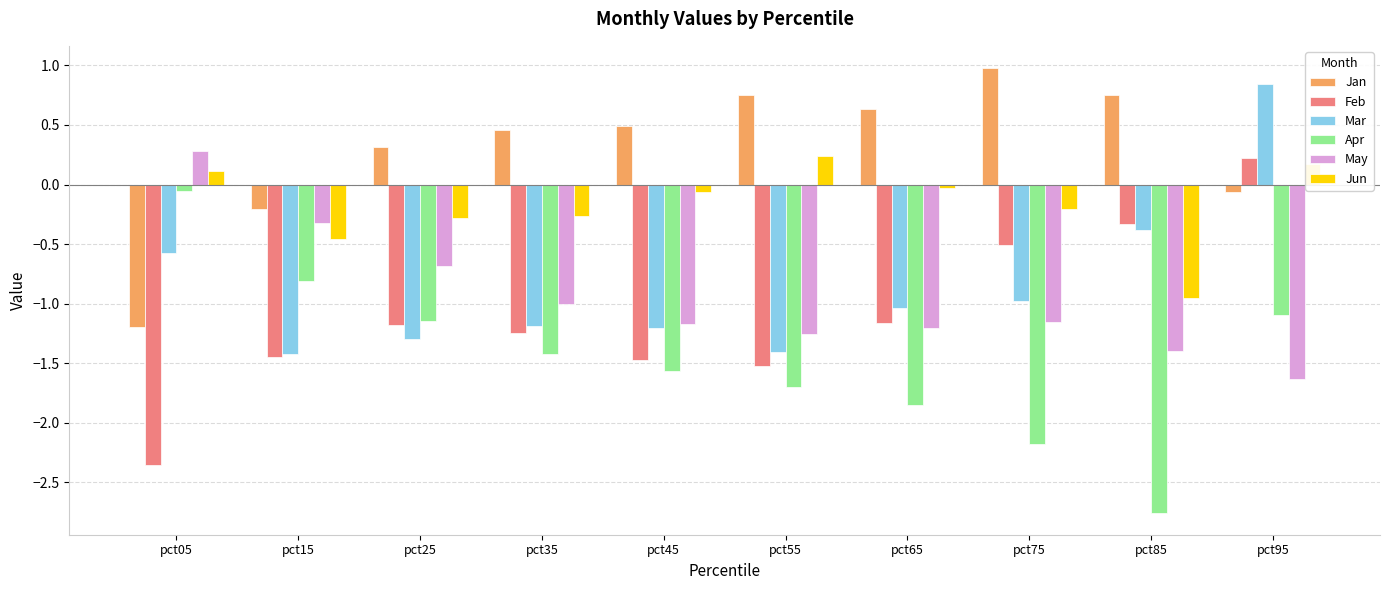

What is the total value across all series at pct45?

-5.0